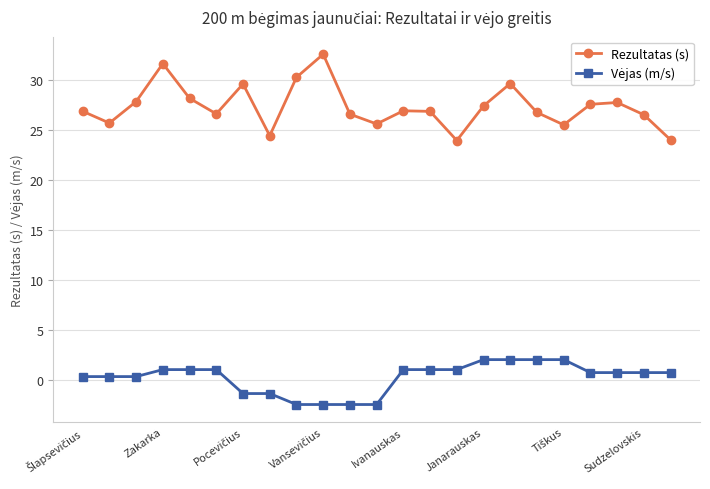

How many interior local peaks does the Rezultatas (s) series have?

6